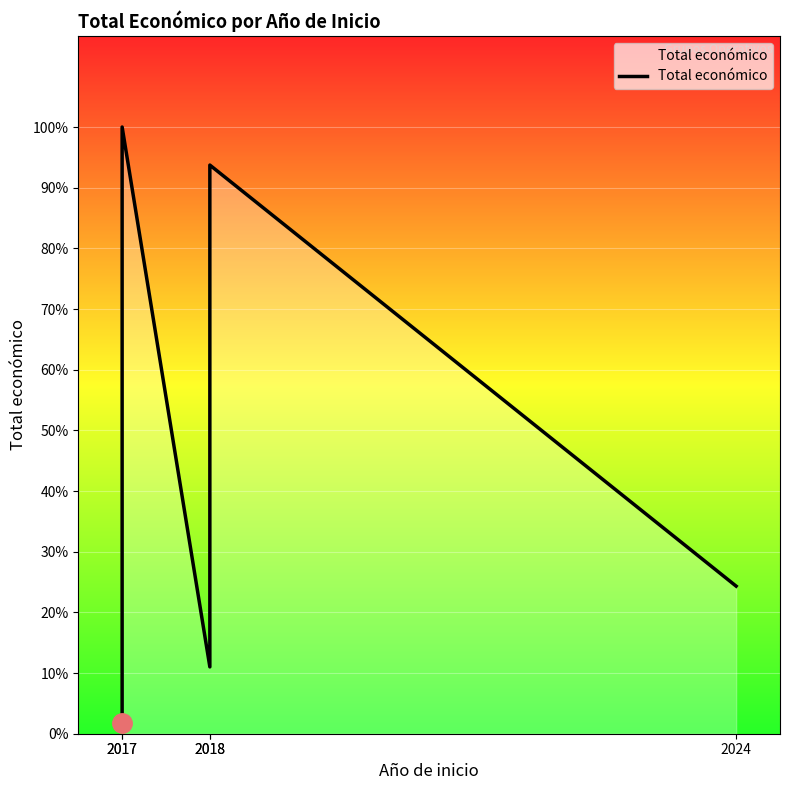

At which label does the data first exceed 599540?

2017